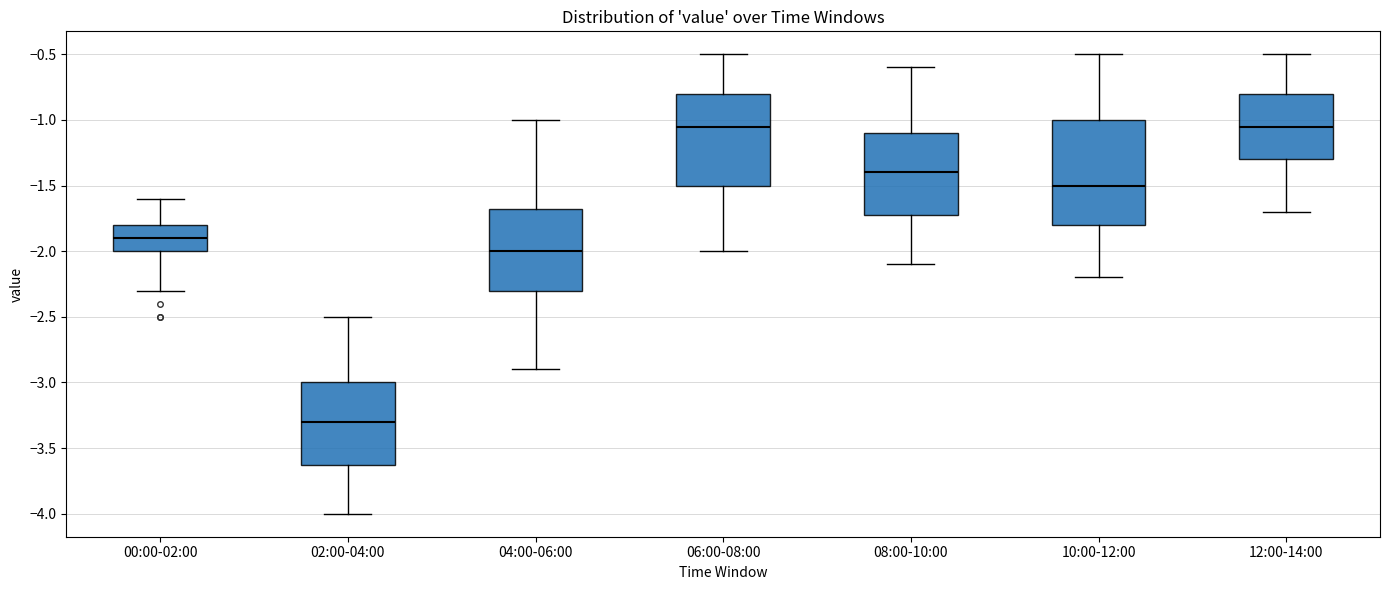

Reading left to right, transcribe this box plot: for each box, give where its median line is, the range the box spans, and where its two whiskers end, as read against the y-axis. The values are not printed on the chart, so give them approximately, as read against the axis.

00:00-02:00: median -1.90, box -2.00 to -1.80, whiskers -2.30 to -1.60
02:00-04:00: median -3.30, box -3.60 to -3.00, whiskers -4.00 to -2.50
04:00-06:00: median -2.00, box -2.30 to -1.65, whiskers -2.90 to -1.00
06:00-08:00: median -1.05, box -1.50 to -0.80, whiskers -2.00 to -0.50
08:00-10:00: median -1.40, box -1.70 to -1.10, whiskers -2.10 to -0.60
10:00-12:00: median -1.50, box -1.80 to -1.00, whiskers -2.20 to -0.50
12:00-14:00: median -1.05, box -1.30 to -0.80, whiskers -1.70 to -0.50